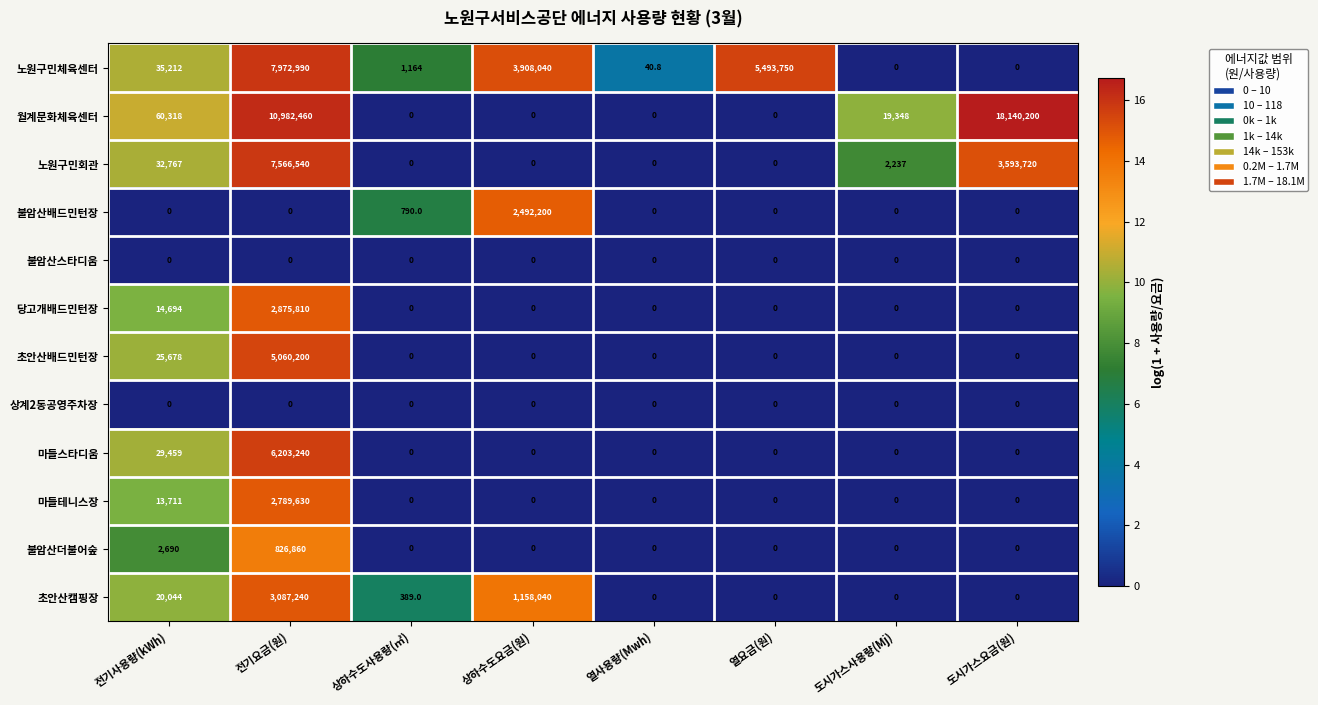

What is the difference between the 불암산배드민턴장 values at 상하수도사용량(㎥) and 열요금(원)?

790.0